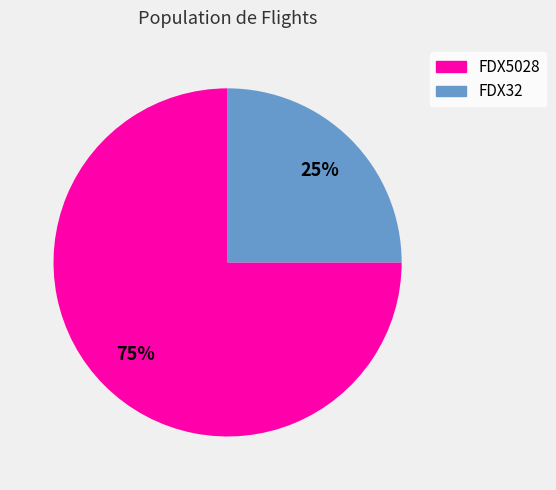

Does any single category account for the majority?

Yes